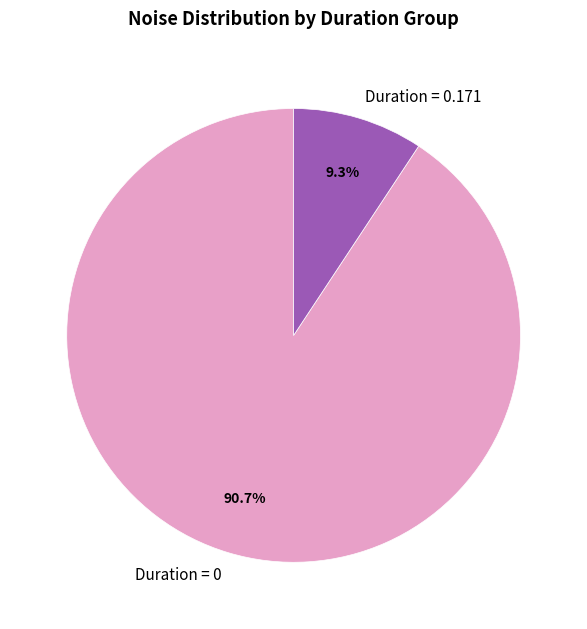

To the nearest percent, what is the difference between the largest and smallest slice percentages?

81%